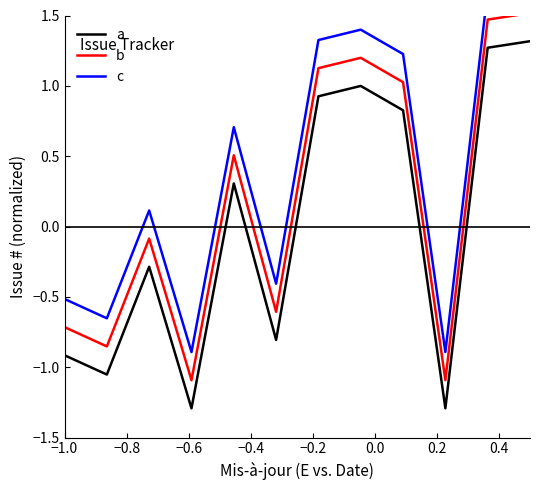

What is the maximum value for a?

1.3